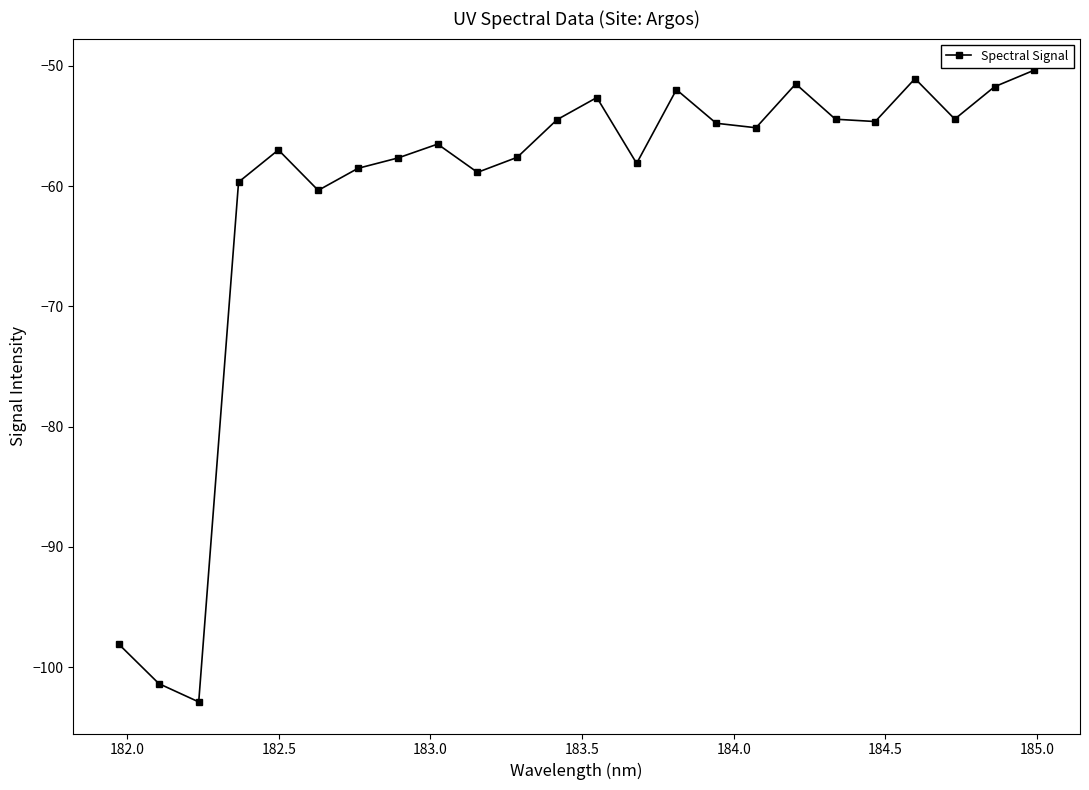

Does the chart display data point markers on the line(s)?

Yes